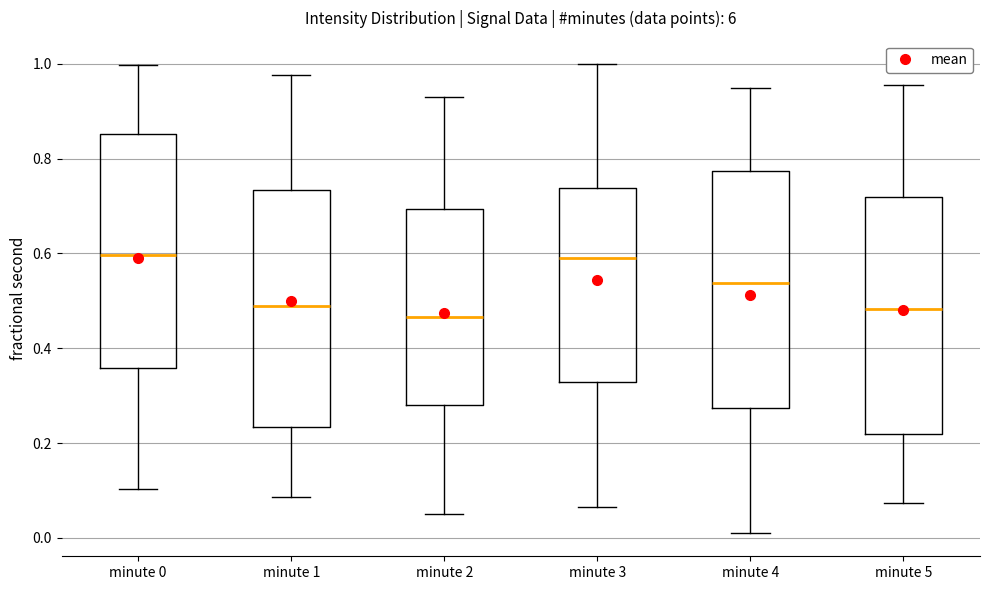

Reading left to right, transcribe this box plot: for each box, give where its median line is, the range the box spans, and where its two whiskers end, as read against the y-axis. The values are not printed on the chart, so give them approximately, as read against the axis.

minute 0: median 0.60, box 0.36 to 0.86, whiskers 0.10 to 1.00
minute 1: median 0.48, box 0.24 to 0.74, whiskers 0.08 to 0.98
minute 2: median 0.46, box 0.28 to 0.70, whiskers 0.04 to 0.92
minute 3: median 0.60, box 0.32 to 0.74, whiskers 0.06 to 1.00
minute 4: median 0.54, box 0.28 to 0.78, whiskers 0.02 to 0.94
minute 5: median 0.48, box 0.22 to 0.72, whiskers 0.08 to 0.96